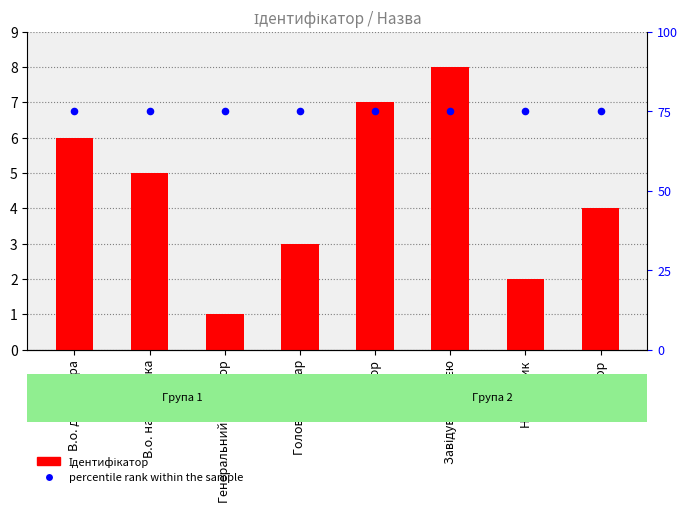

What are all the series names shown in the legend?

Ідентифікатор, percentile rank within the sample